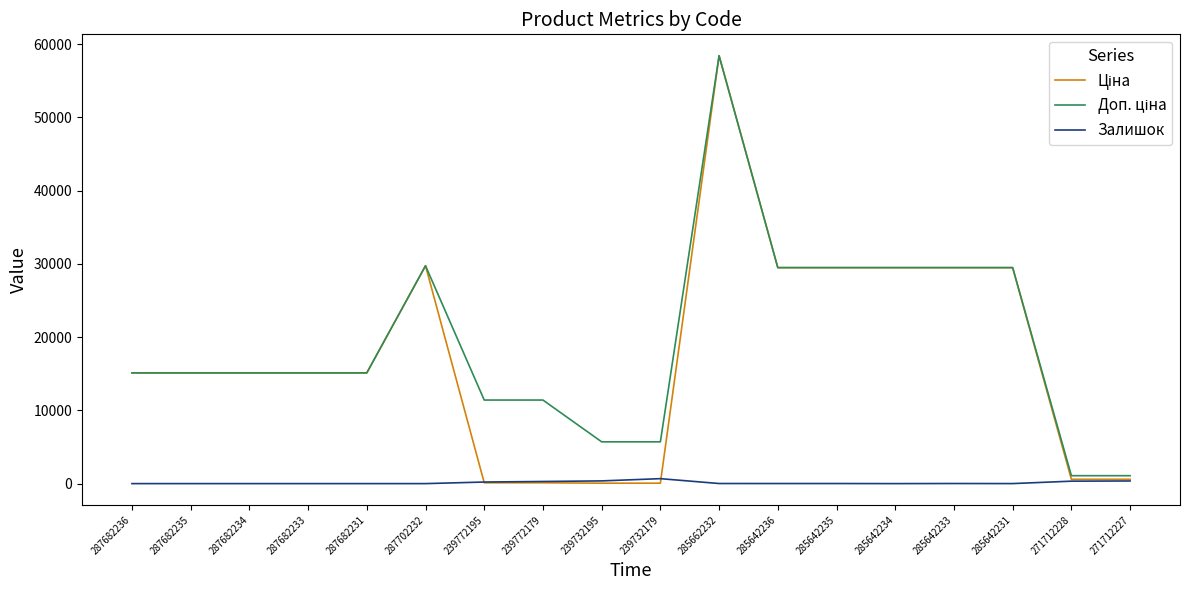

What is the total value across all series at 287682233?

30240.0